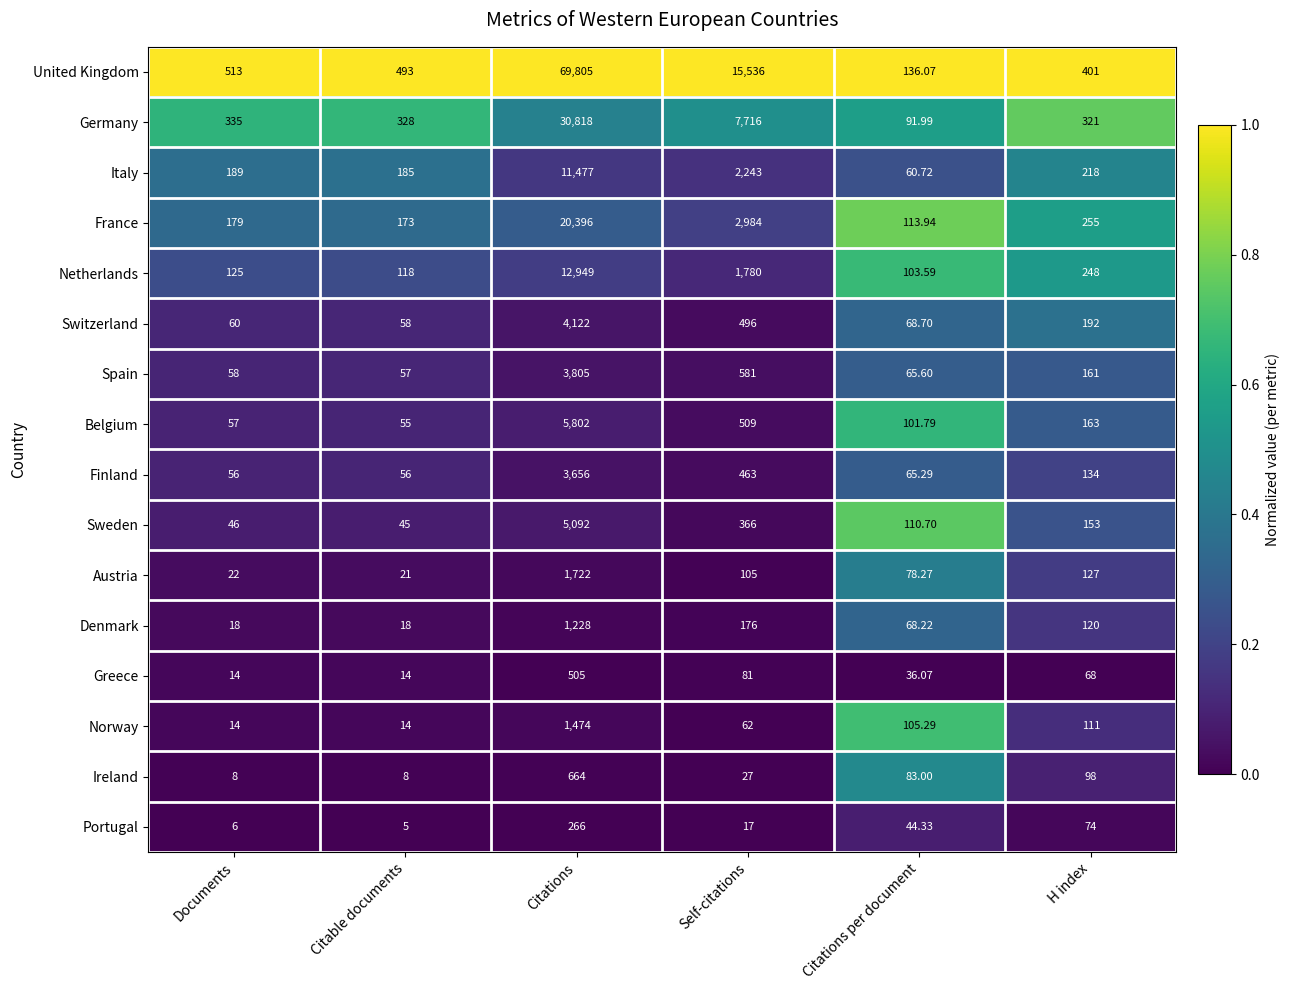

List the series in order of their peak value, lowest first.

Portugal, Greece, Ireland, Denmark, Norway, Austria, Finland, Spain, Switzerland, Sweden, Belgium, Italy, Netherlands, France, Germany, United Kingdom